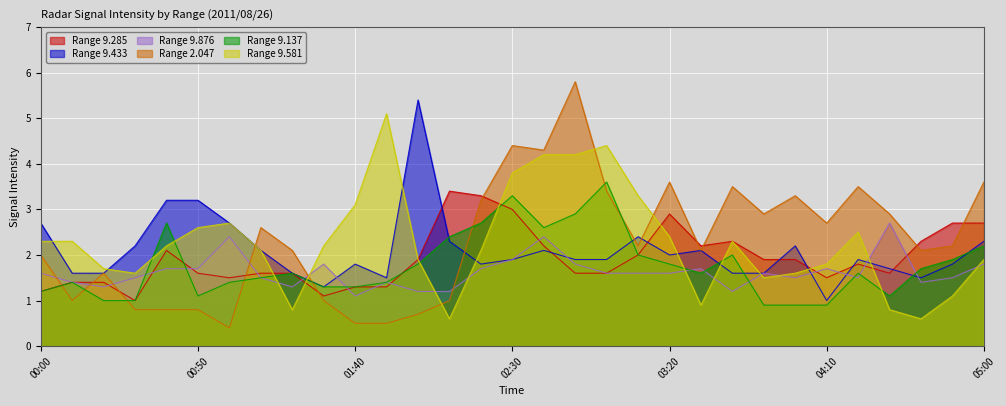

What is the greatest value displayed?

5.8